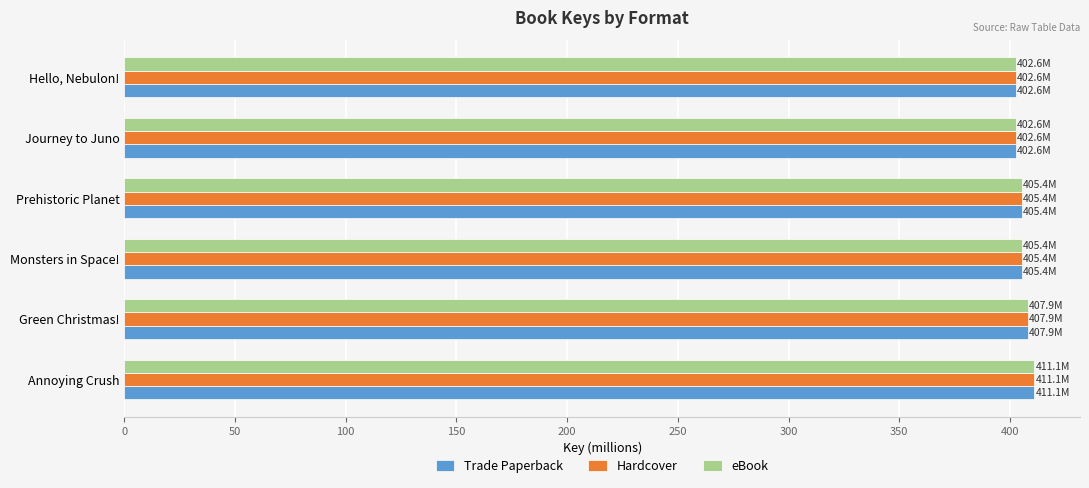

What are all the series names shown in the legend?

Trade Paperback, Hardcover, eBook